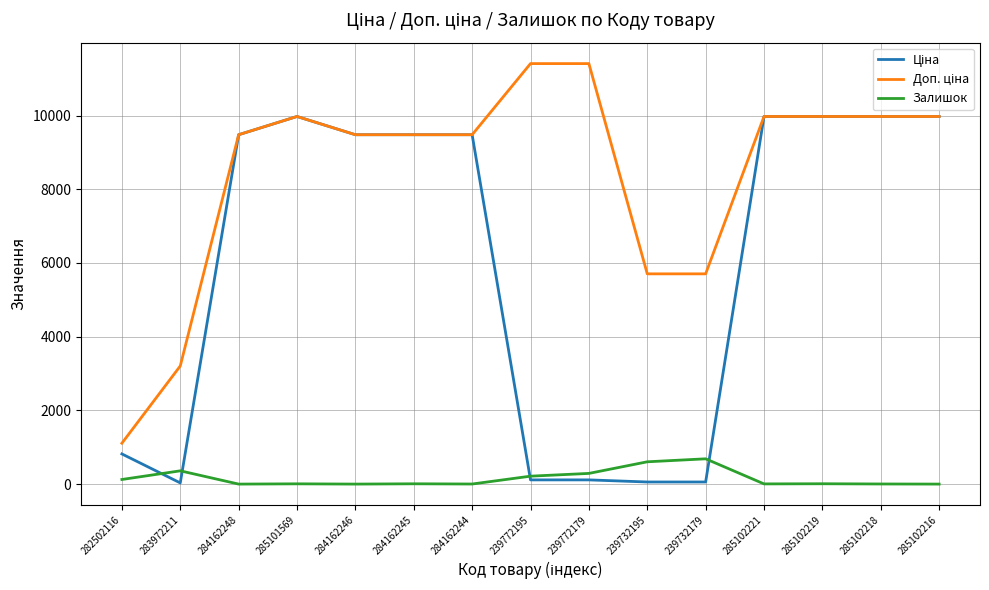

The Залишок series shows 0.0 at 284162248. True or false?

True